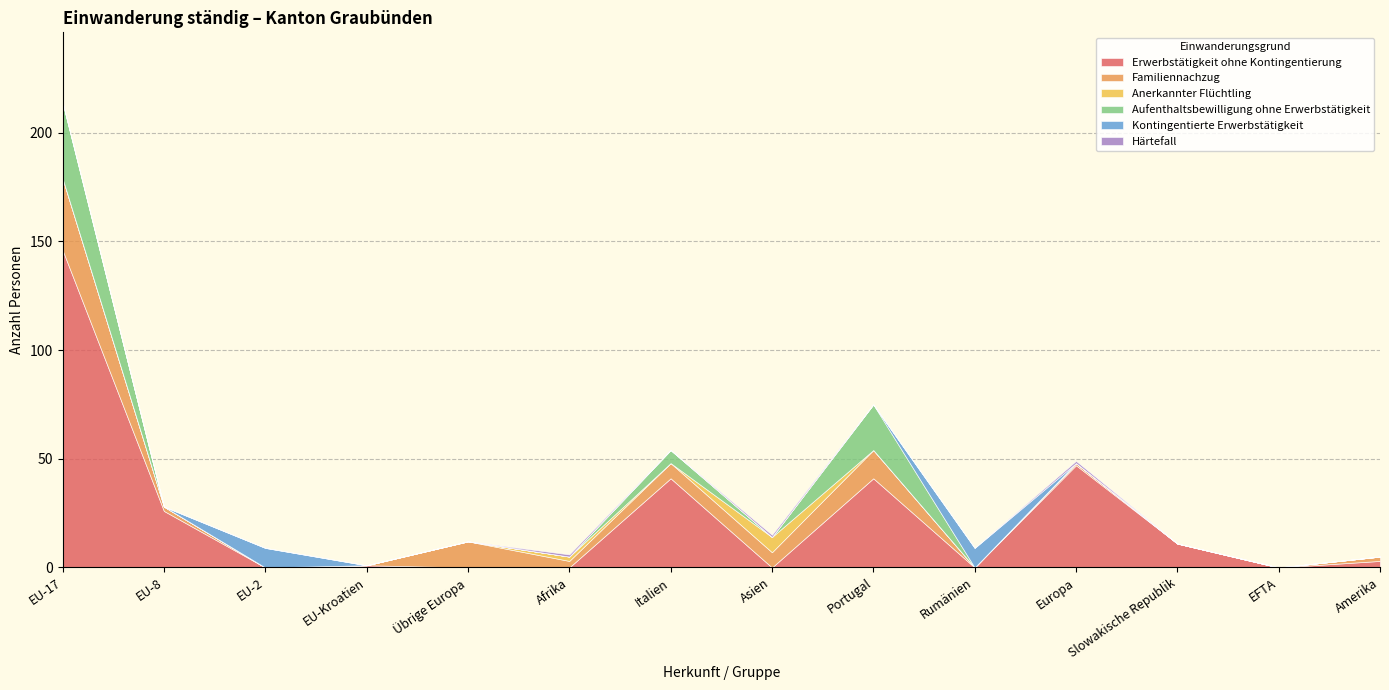

Between EU-Kroatien and EFTA, which is larger?

EU-Kroatien